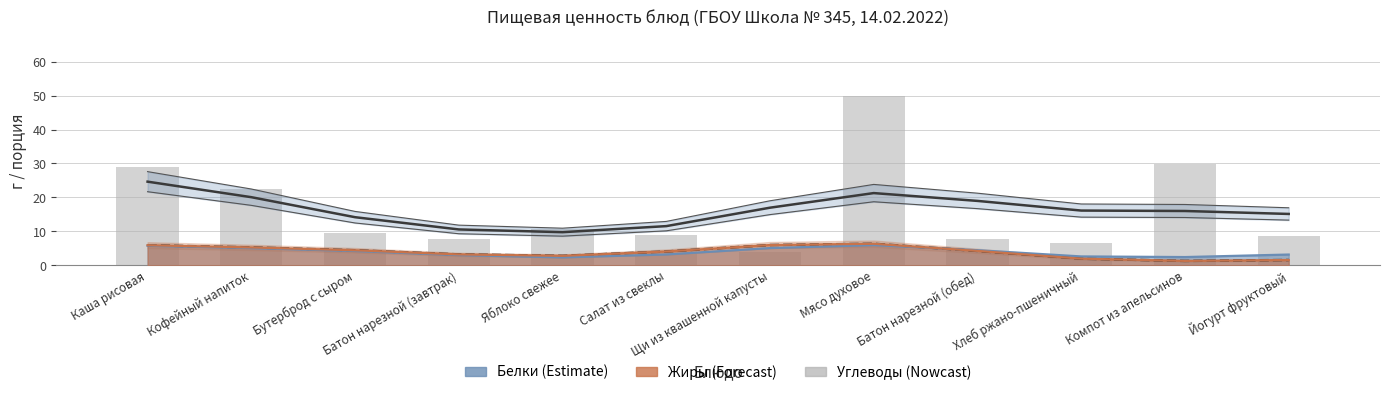

Reading right to left, extract all data points from this chart.

15.1	16.0	16.1	19.0	21.3	17.0	11.5	9.8	10.6	14.2	20.1	24.6